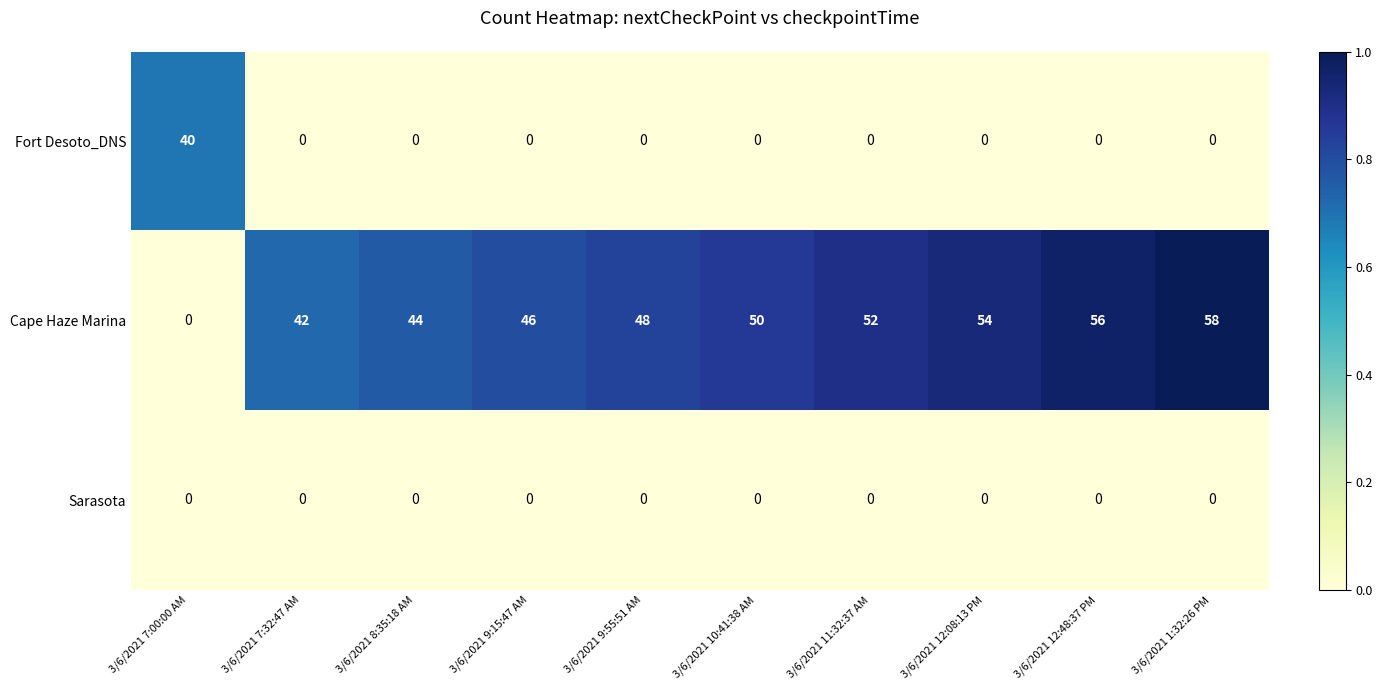

Reading left to right, list all the values displayed in this chart.

Fort Desoto_DNS: 40	0	0	0	0	0	0	0	0	0
Cape Haze Marina: 0	42	44	46	48	50	52	54	56	58
Sarasota: 0	0	0	0	0	0	0	0	0	0